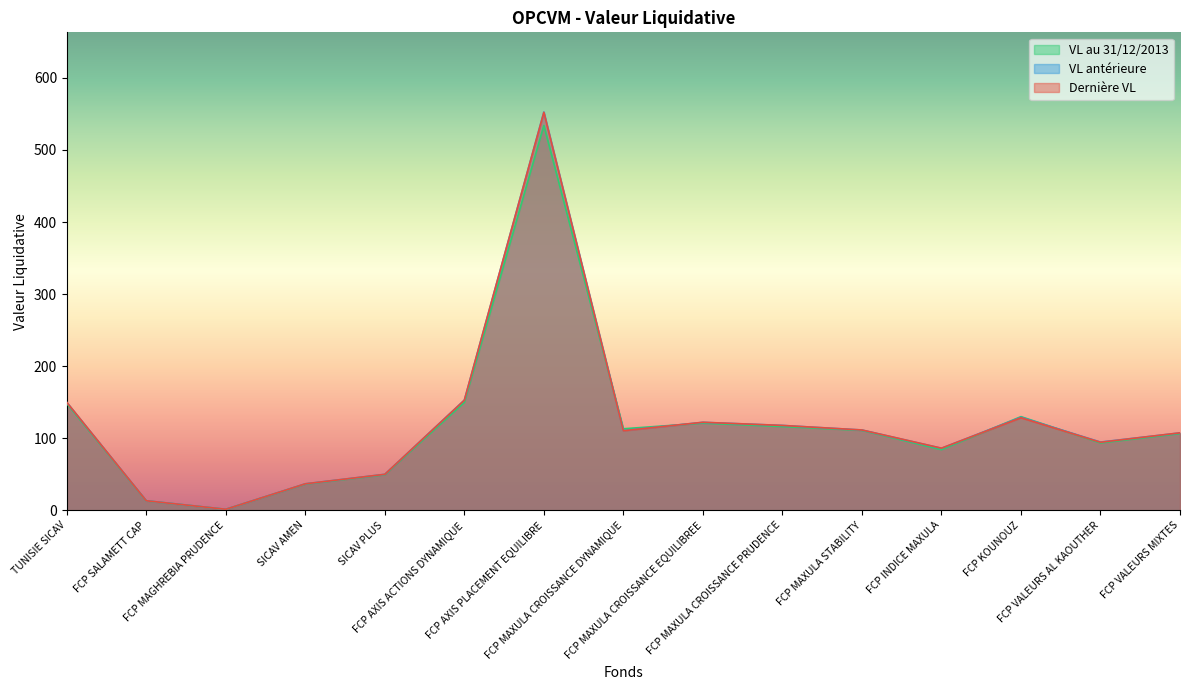

How many interior local valleys does the VL antérieure series have?

4